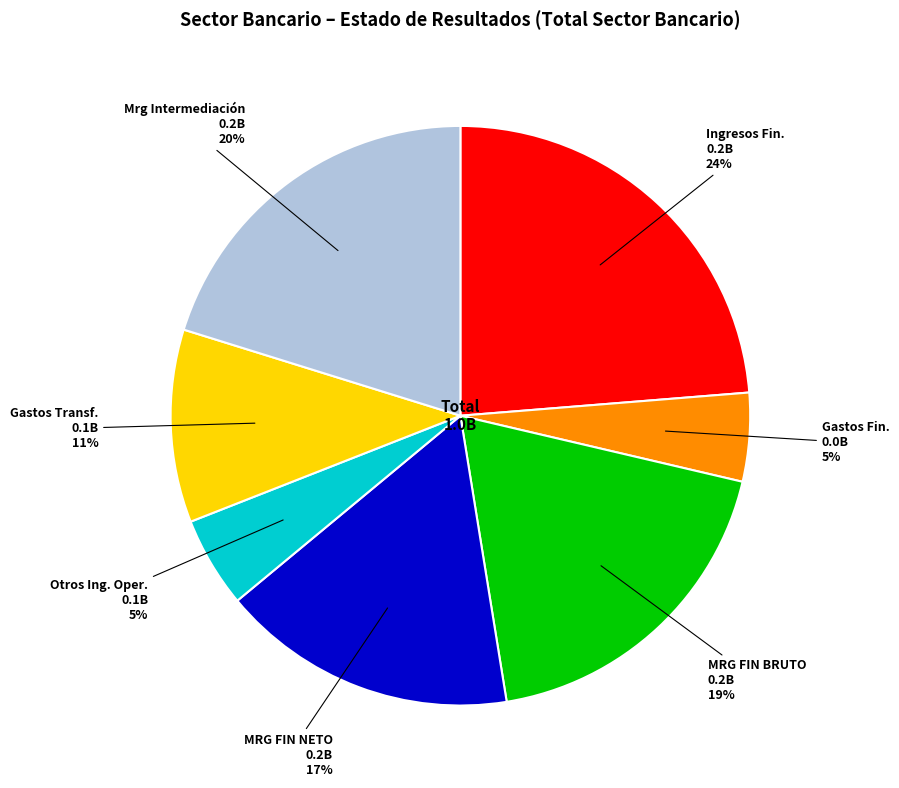

Is there any slice that represents more than half of the pie?

No